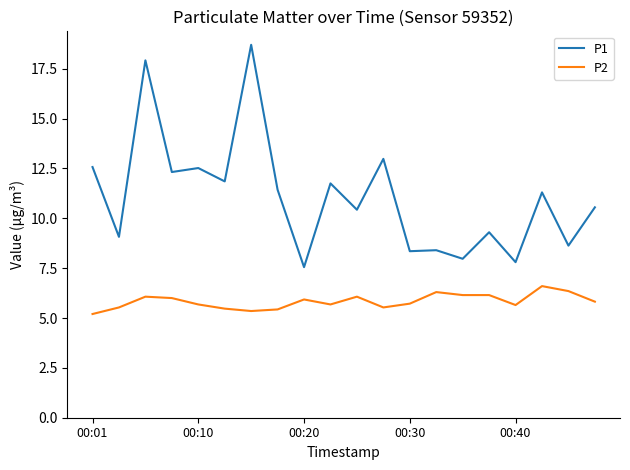

List the series in order of their peak value, highest first.

P1, P2